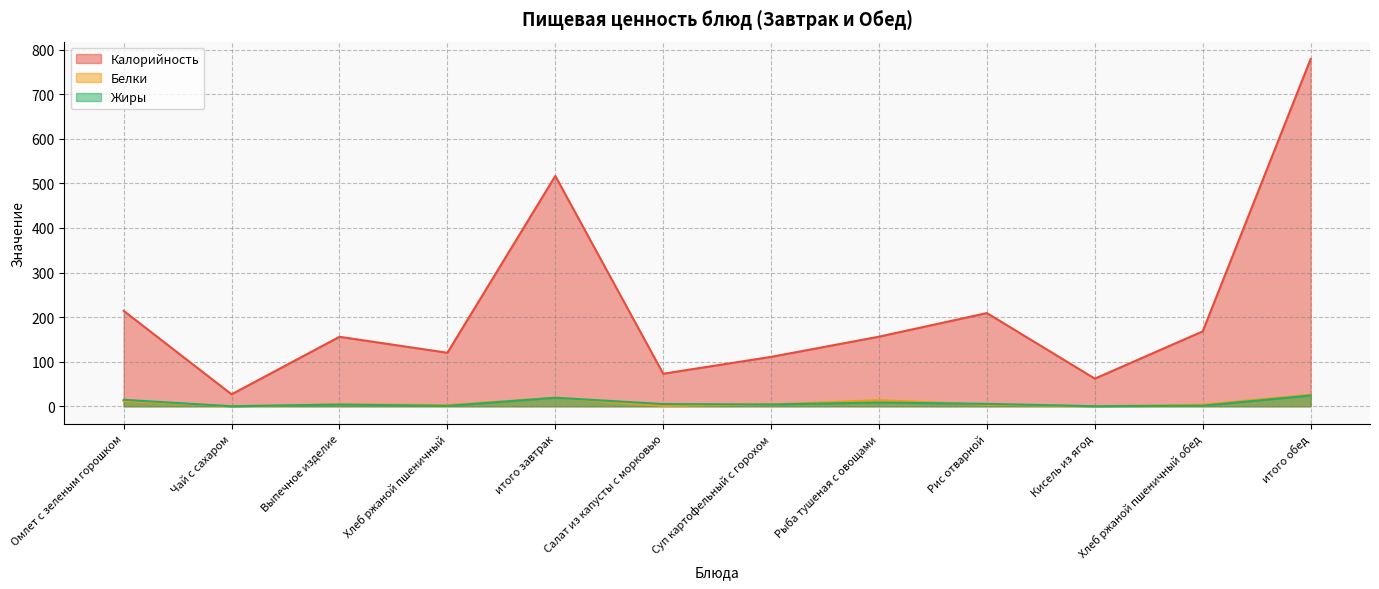

Which has a higher value, Омлет с зеленым горошком or Хлеб ржаной пшеничный обед?

Омлет с зеленым горошком